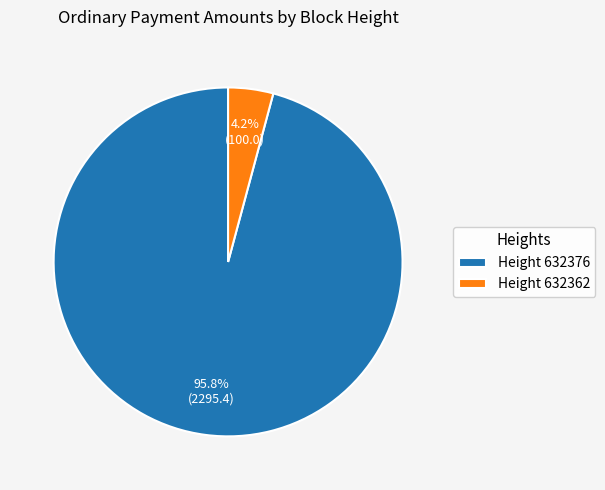

Rank the categories by value from highest to lowest.

Height 632376, Height 632362